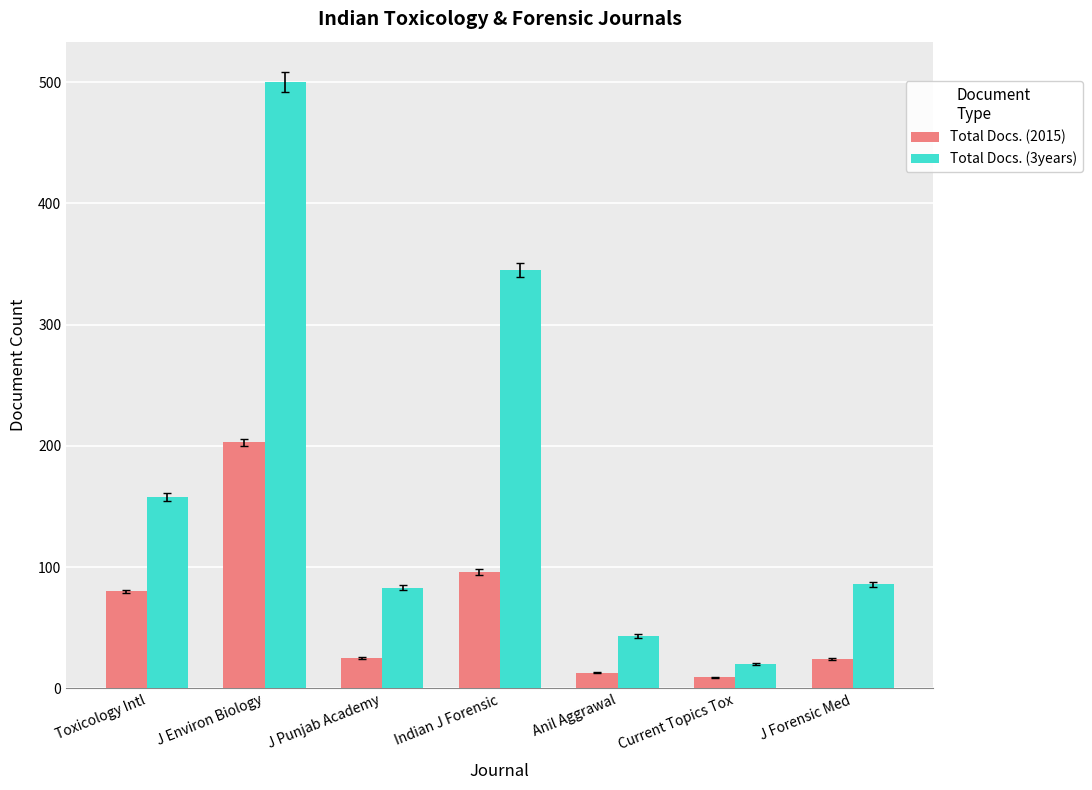

What is the label of the 3rd bar from the right?

Anil Aggrawal